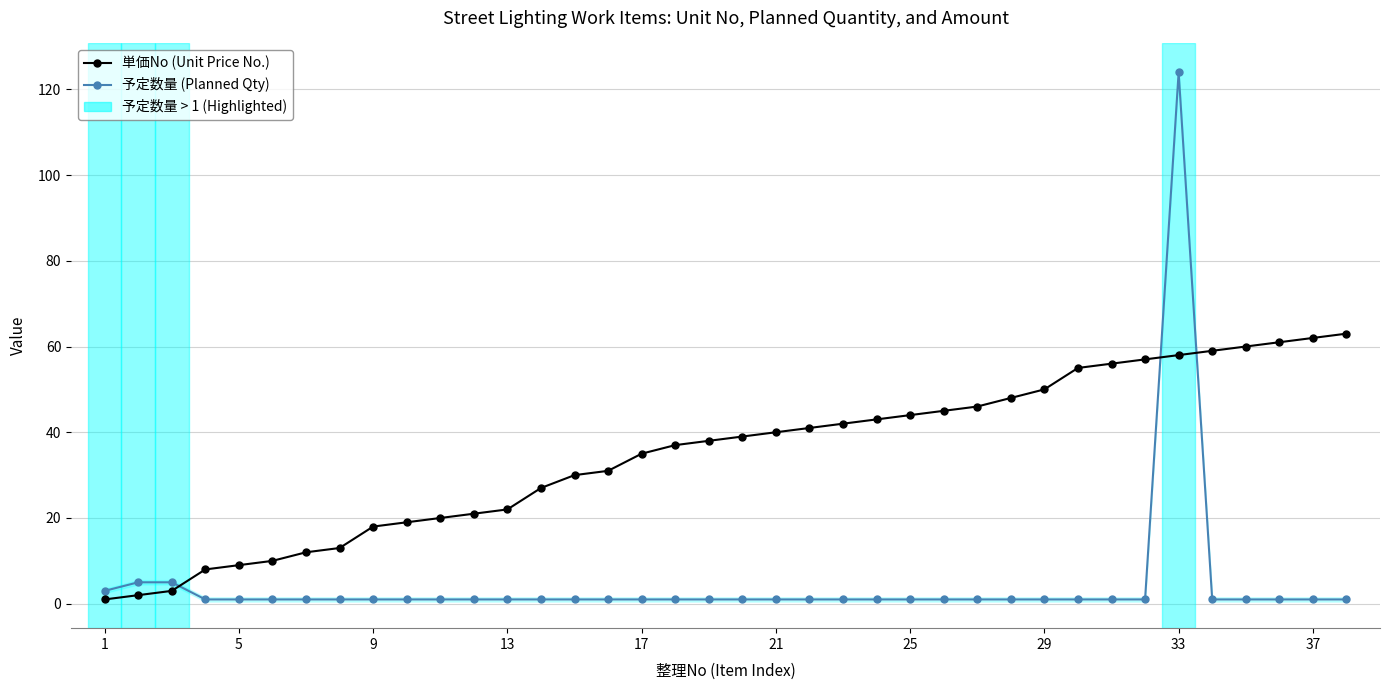

Which series changed the most between 5 and 35?

単価No (Unit Price No.)